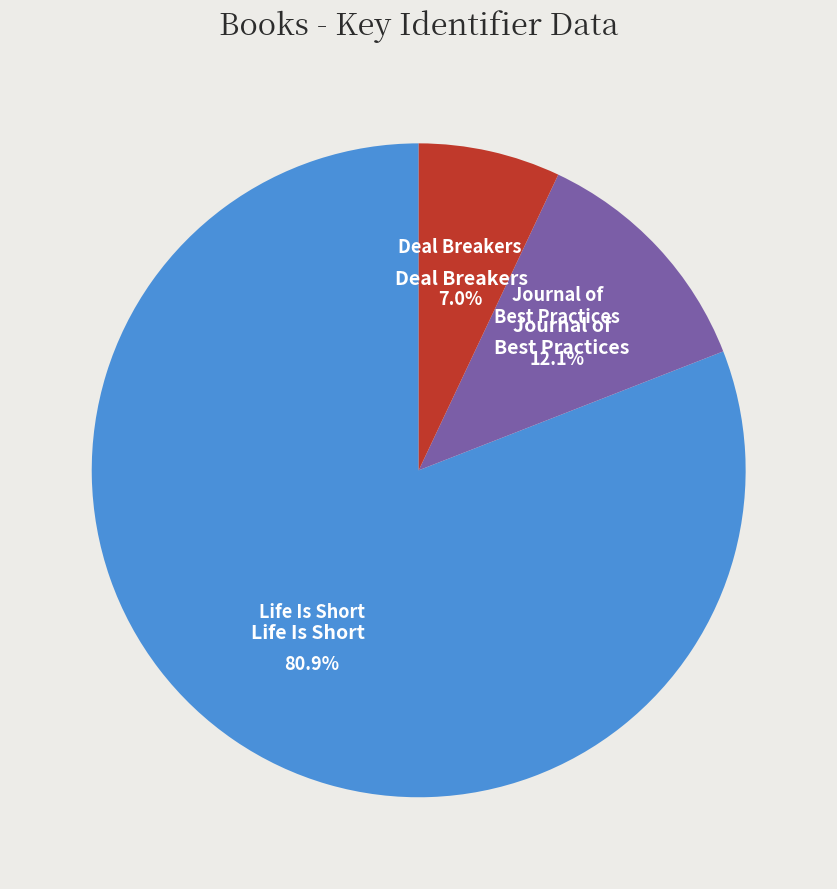

How many segments does this pie chart have?

3